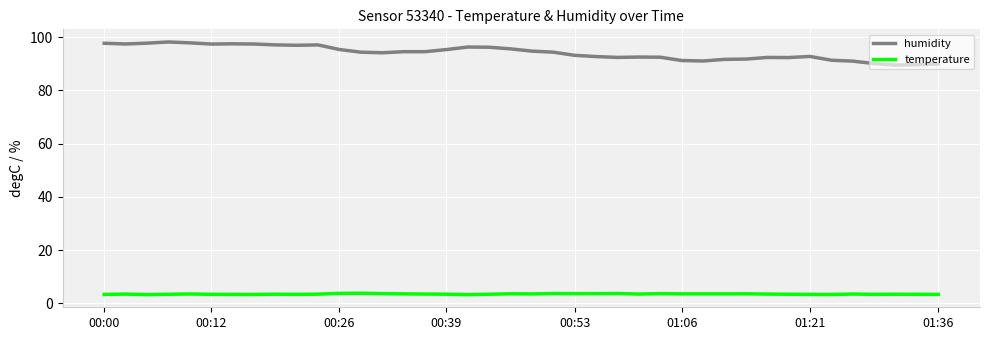

Which series has the largest range (max minus min)?

humidity